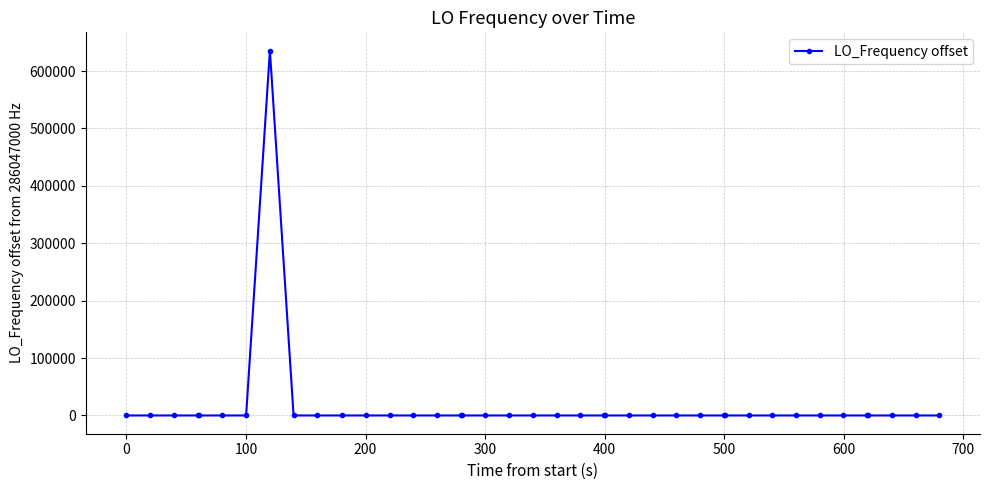

What is the difference between the second highest and second lowest values?

10.6